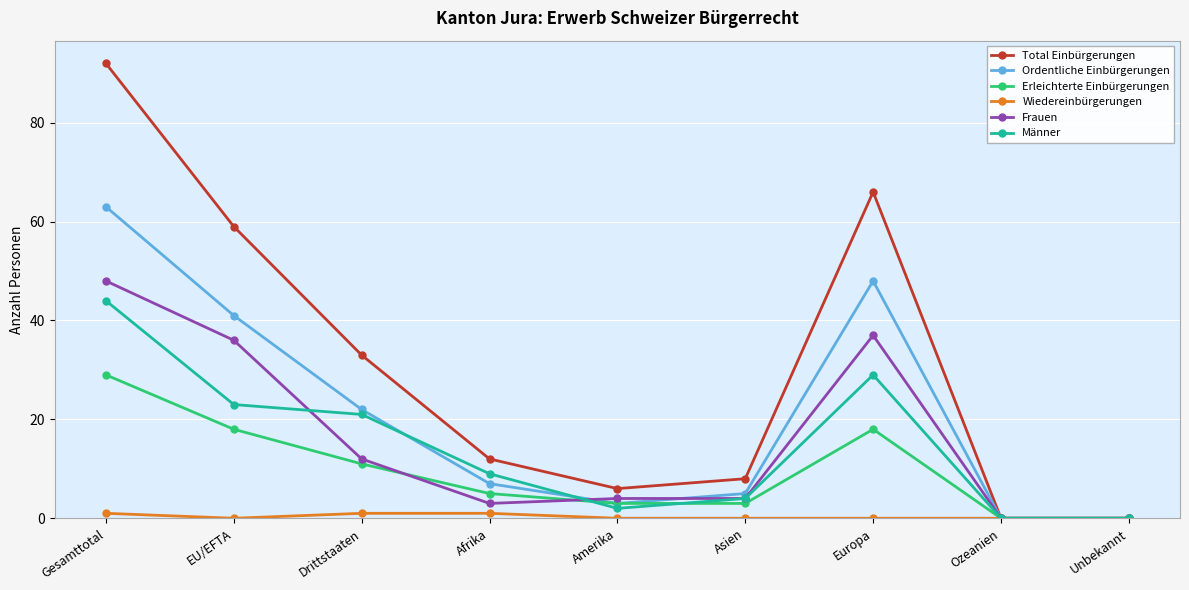

What are all the series names shown in the legend?

Total Einbürgerungen, Ordentliche Einbürgerungen, Erleichterte Einbürgerungen, Wiedereinbürgerungen, Frauen, Männer